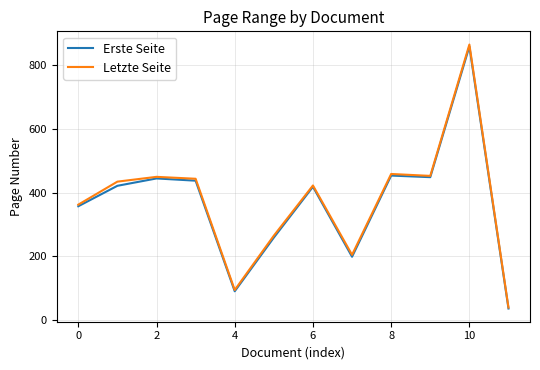

What is the greatest value displayed?

863